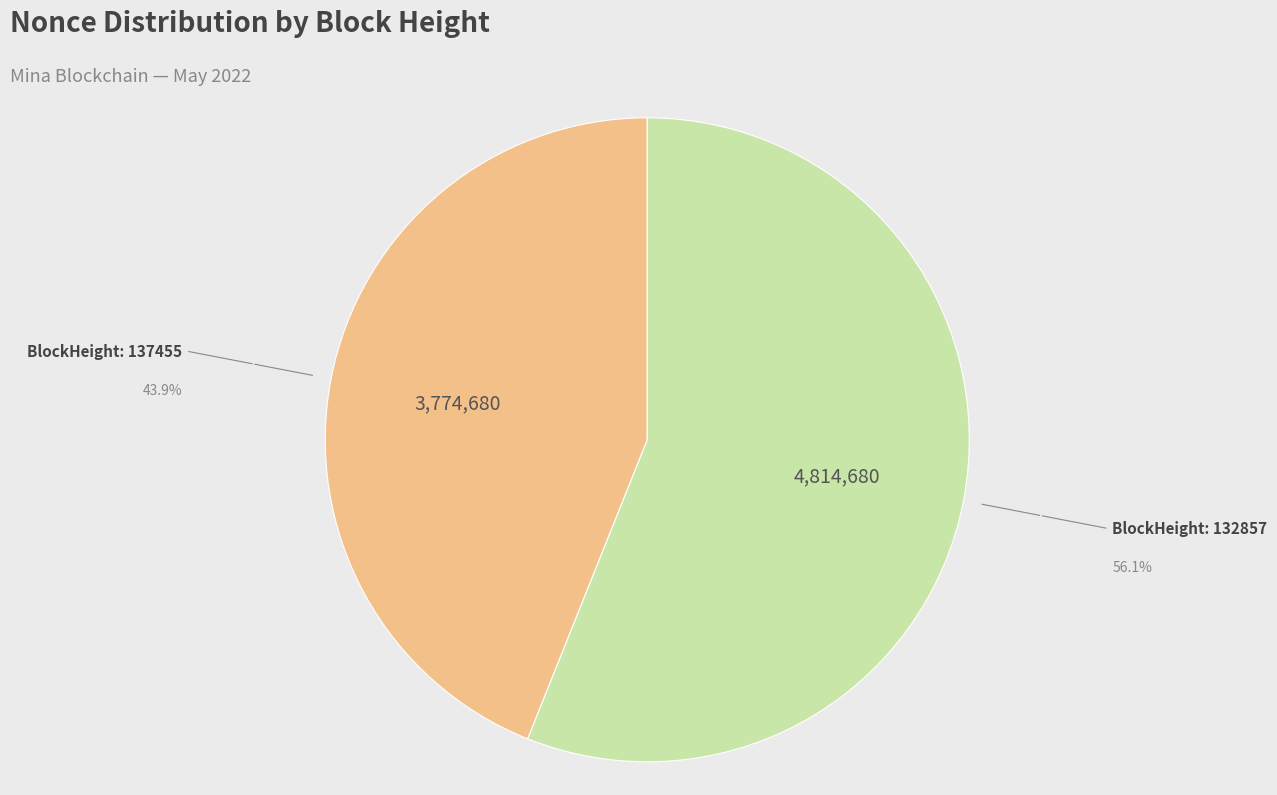

Is there any slice that represents more than half of the pie?

Yes